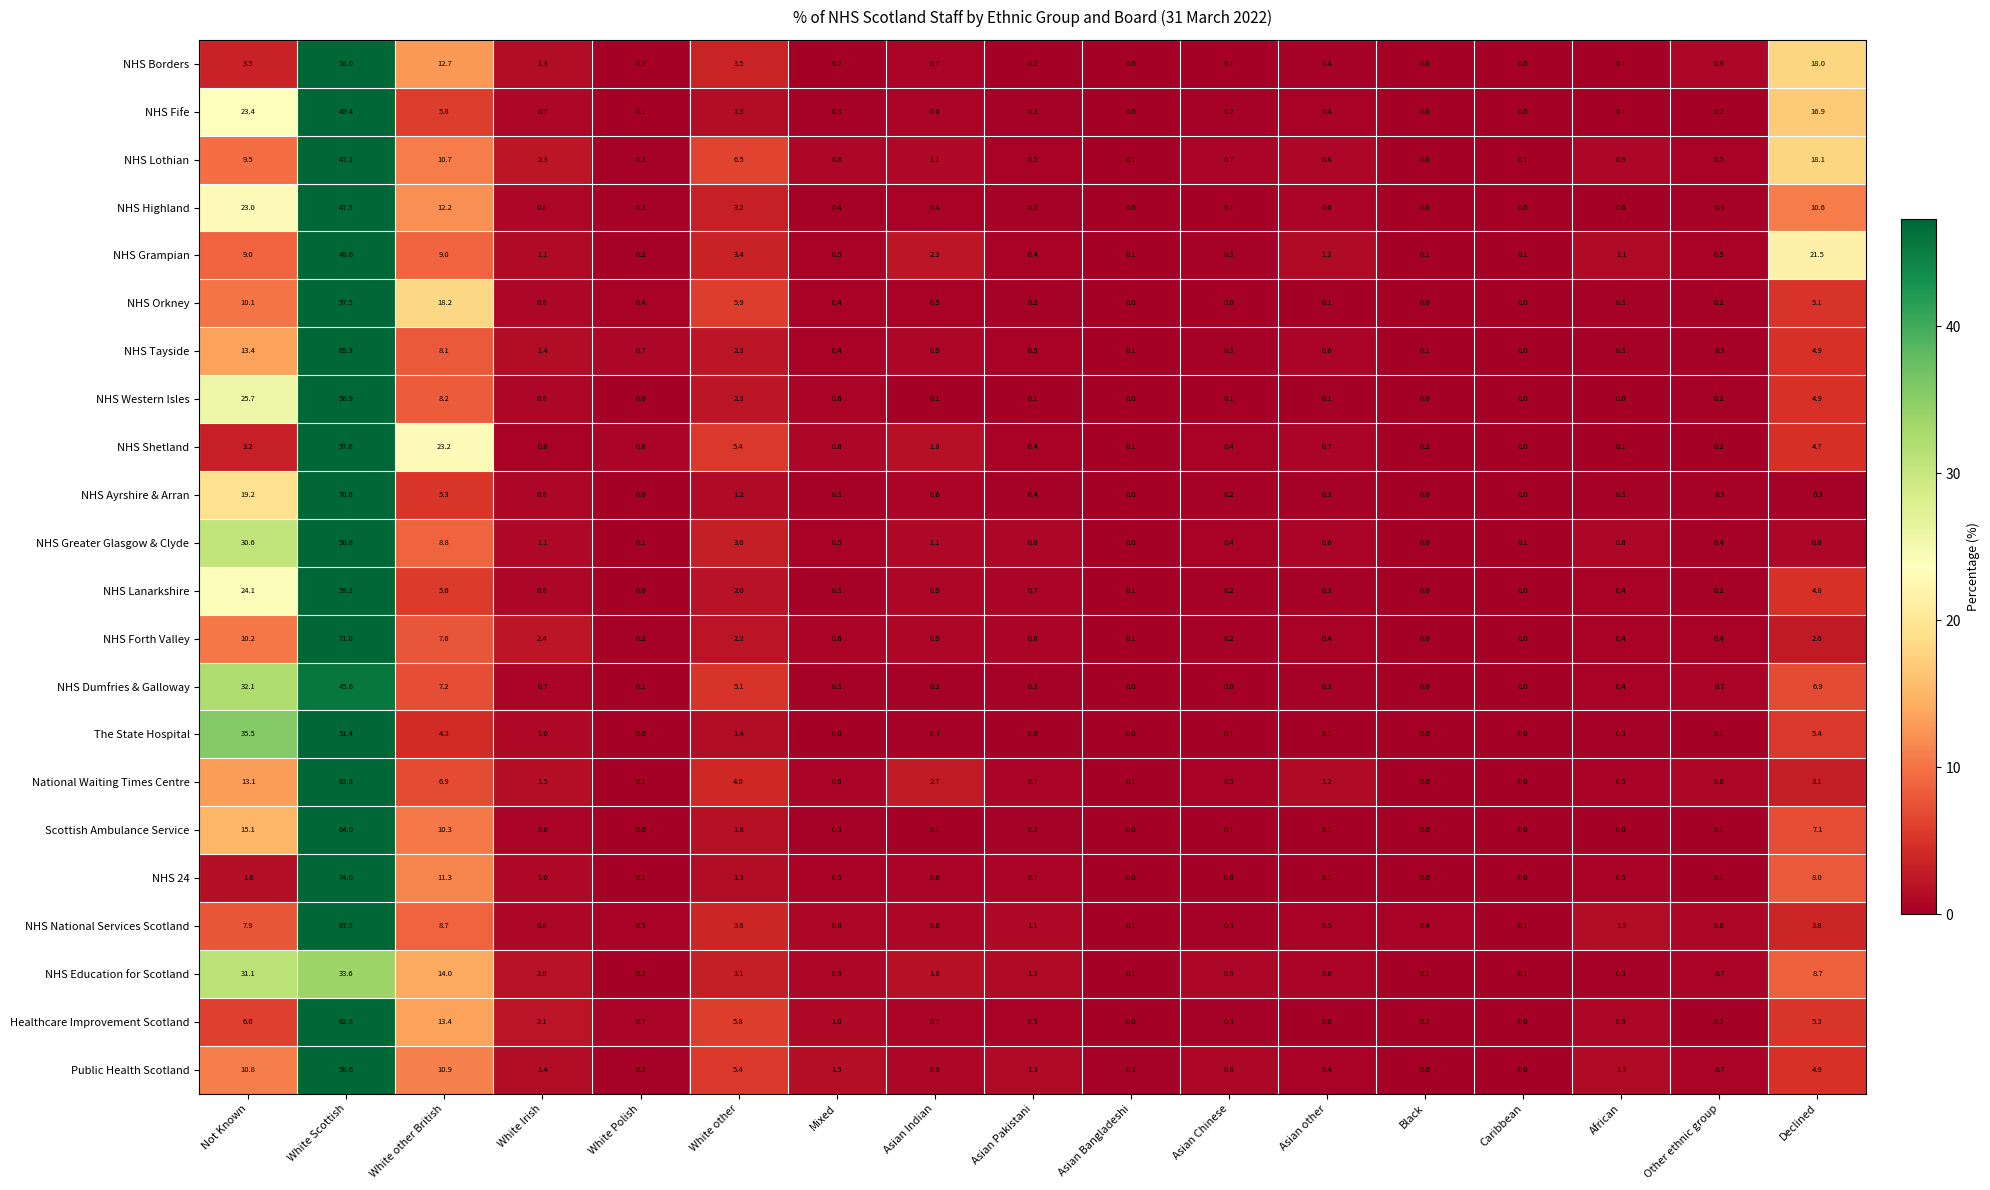

Rank the series at White Scottish from lowest to highest value.

NHS Education for Scotland, NHS Dumfries & Galloway, NHS Lothian, NHS Highland, NHS Grampian, NHS Fife, NHS Greater Glasgow & Clyde, The State Hospital, NHS Western Isles, NHS Orkney, NHS Shetland, NHS Borders, Public Health Scotland, NHS Lanarkshire, Healthcare Improvement Scotland, National Waiting Times Centre, Scottish Ambulance Service, NHS Tayside, NHS National Services Scotland, NHS Ayrshire & Arran, NHS Forth Valley, NHS 24